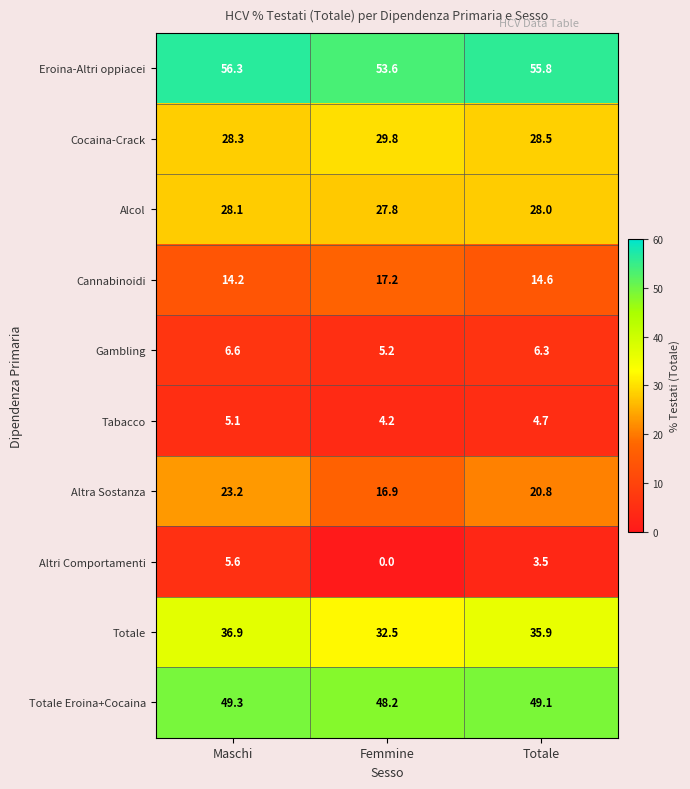

At which category does the chart reach its minimum across all series?

Femmine